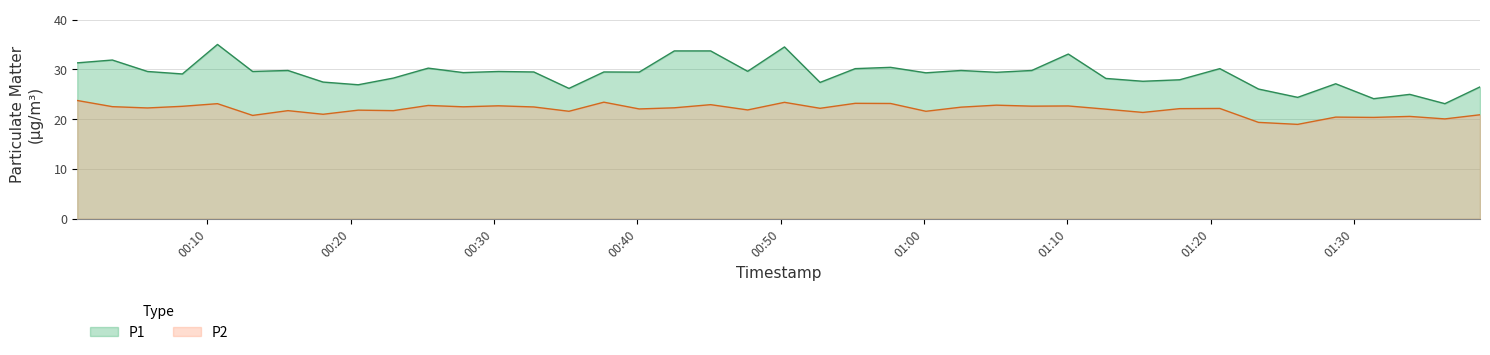

Which series has the largest total across all categories?

P1